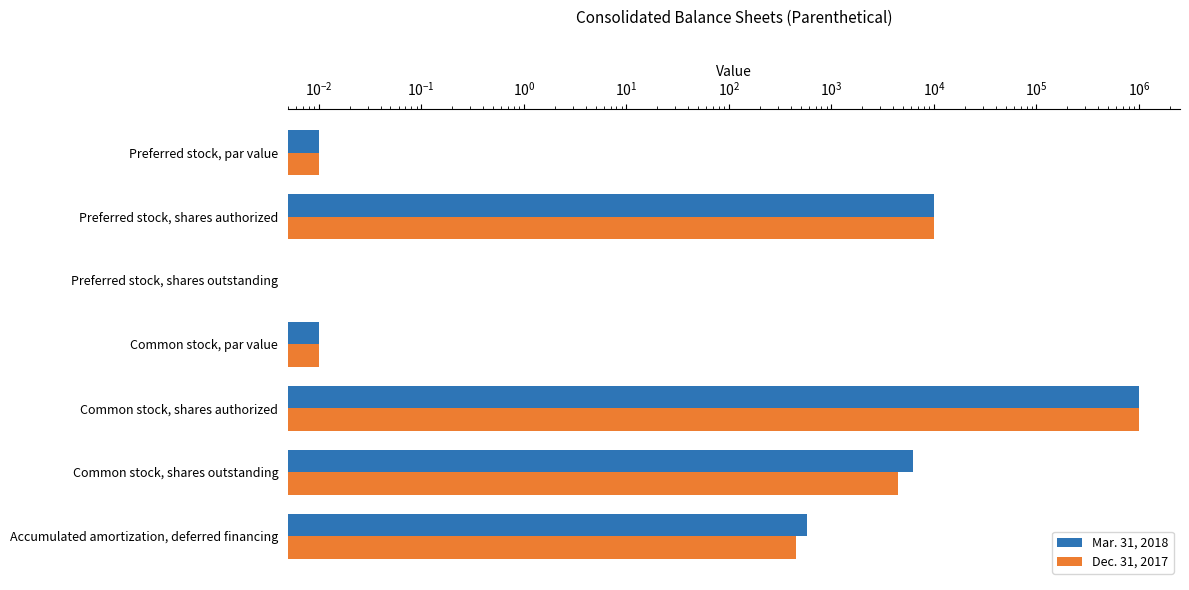

How many bars are there in each group?

2